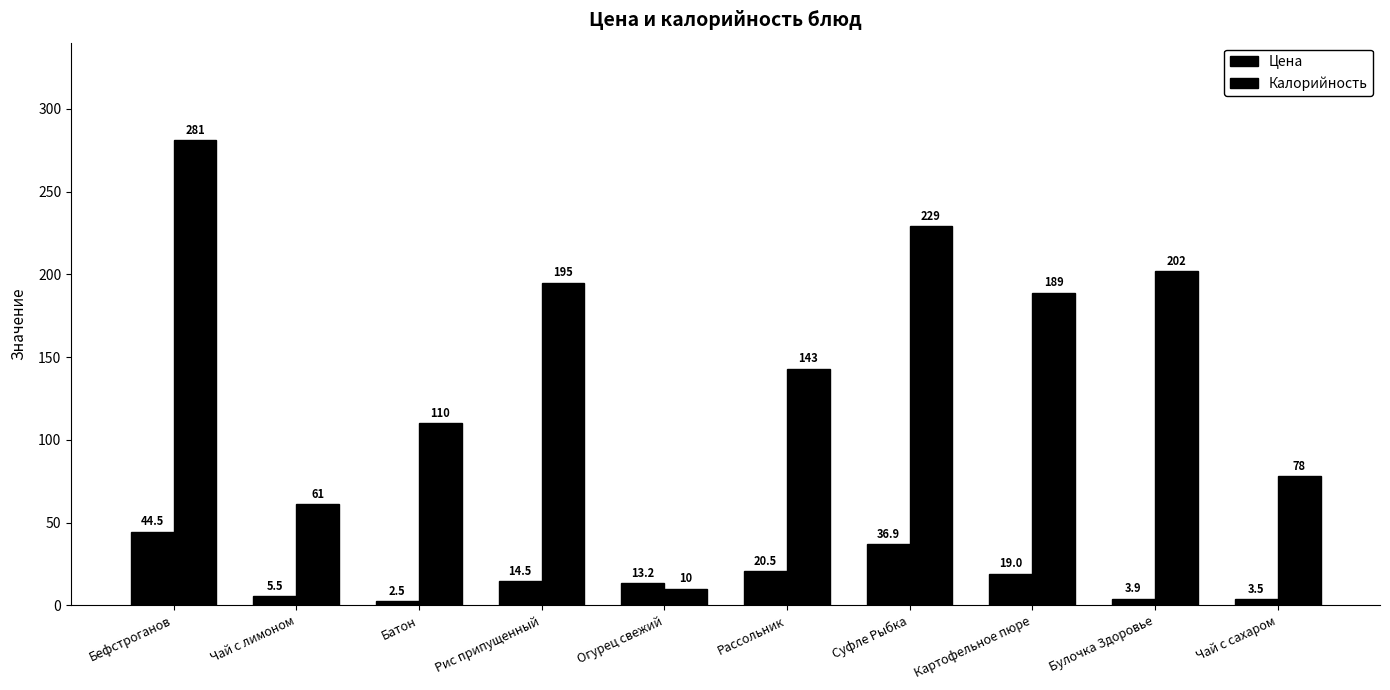

Which has a higher value, Рис припущенный or Огурец свежий?

Рис припущенный